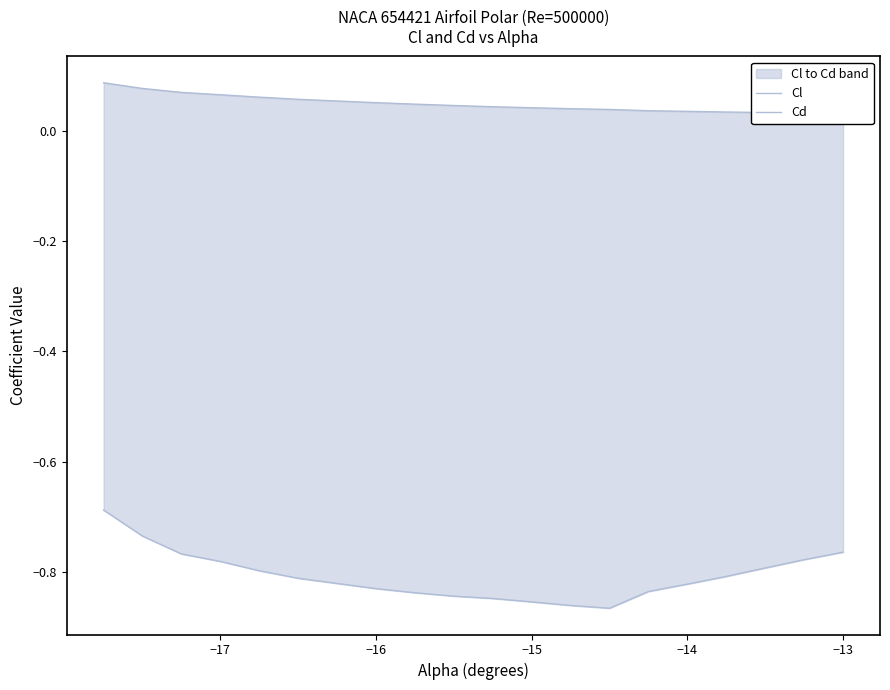

The value of Cl at 18 is -1.2. True or false?

False